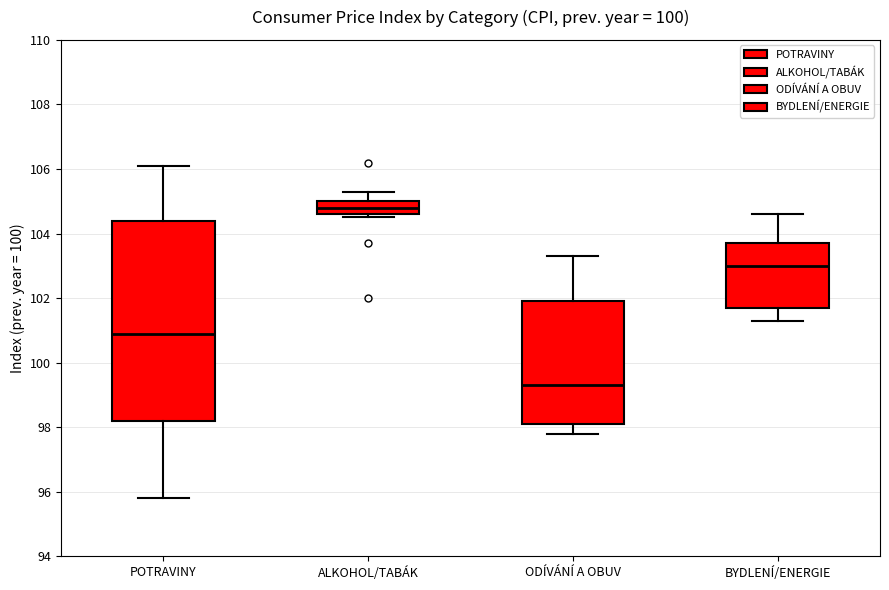

Reading left to right, transcribe this box plot: for each box, give where its median line is, the range the box spans, and where its two whiskers end, as read against the y-axis. The values are not printed on the chart, so give them approximately, as read against the axis.

POTRAVINY: median 101.0, box 98.2 to 104.4, whiskers 95.8 to 106.2
ALKOHOL/TABÁK: median 104.8, box 104.6 to 105.0, whiskers 104.6 (just below the box's lower edge) to 105.4
ODÍVÁNÍ A OBUV: median 99.4, box 98.2 to 102.0, whiskers 97.8 to 103.4
BYDLENÍ/ENERGIE: median 103.0, box 101.8 to 103.8, whiskers 101.4 to 104.6